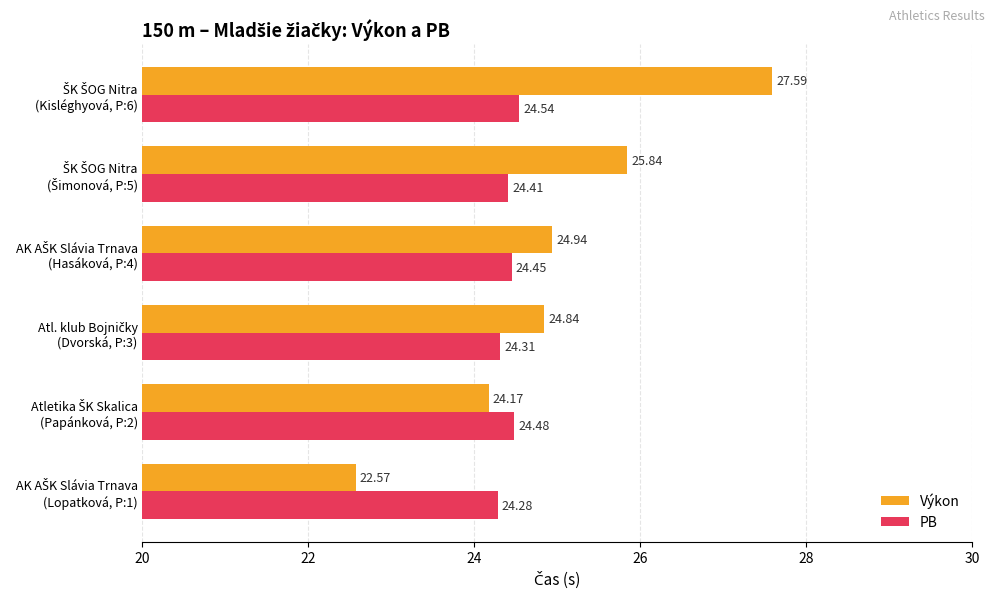

What is the average value of the Výkon series?

25.0